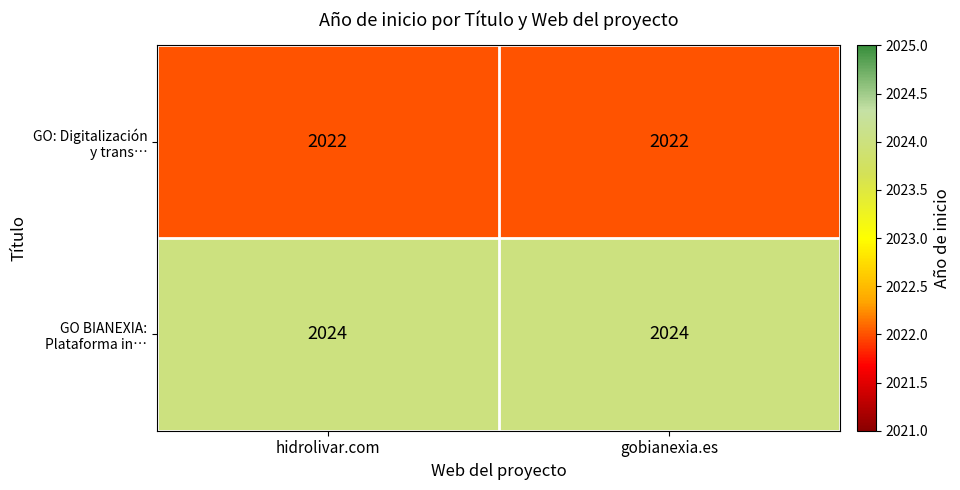

What is the greatest value displayed?

2024